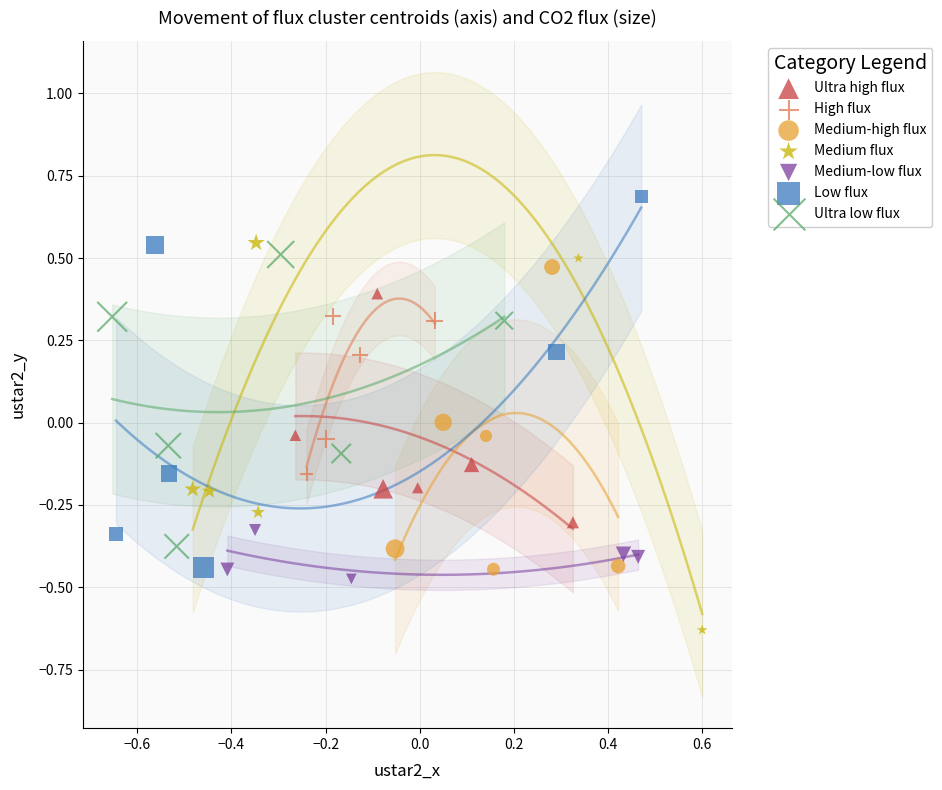

Which series has the widest spread of Y values?

Medium flux